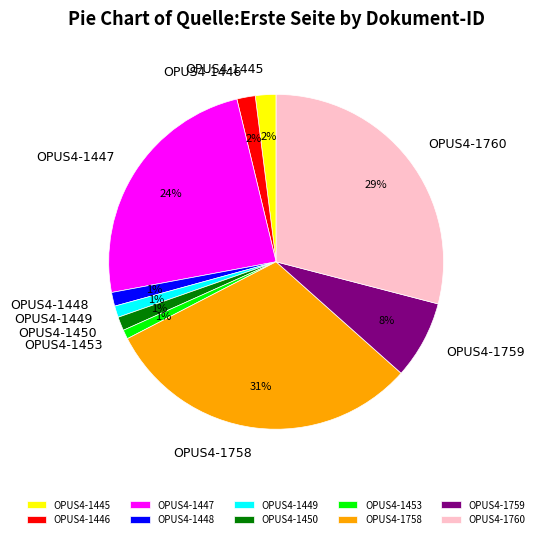

How many slices are in this pie chart?

10